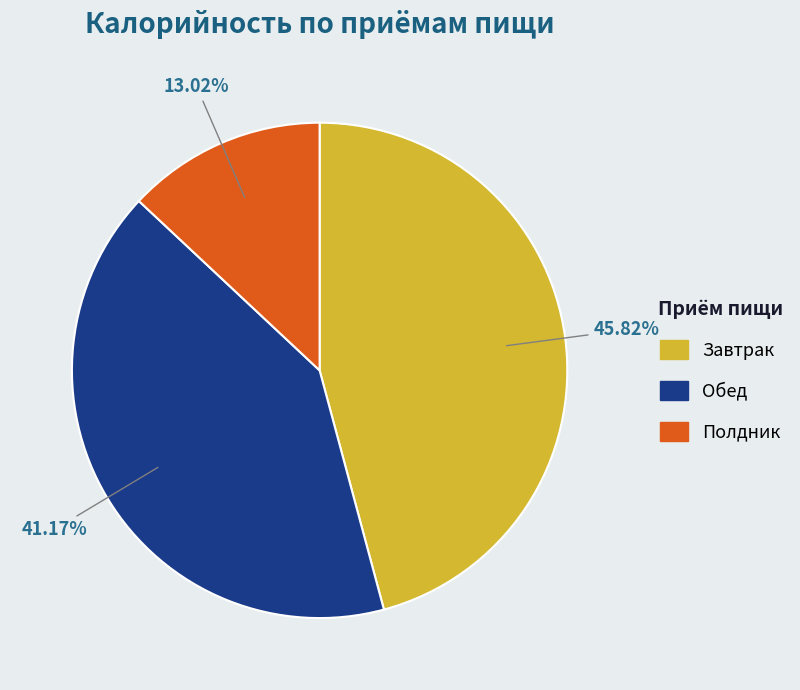

Rank the categories by value from lowest to highest.

Полдник, Обед, Завтрак